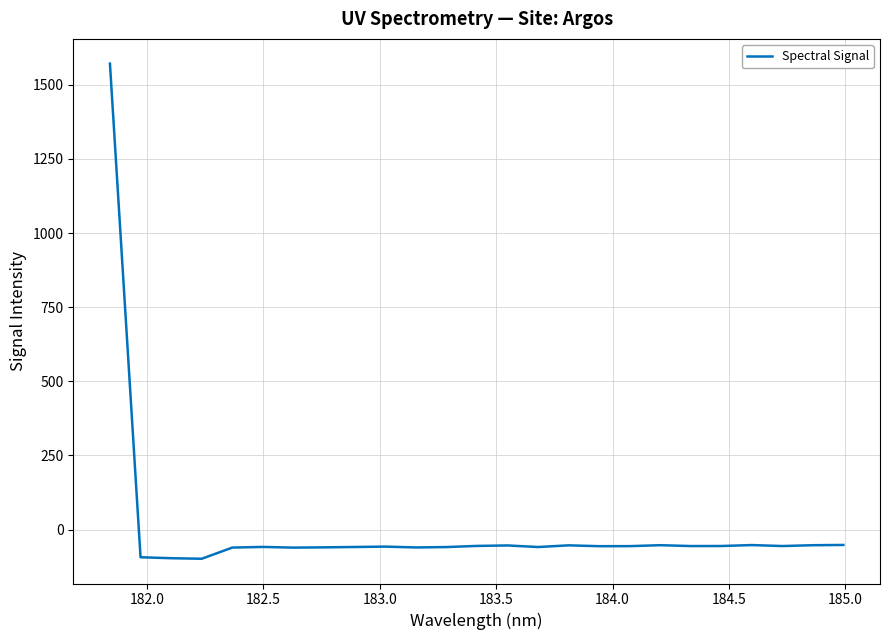

What is the difference between the maximum and minimum values?

1670.0